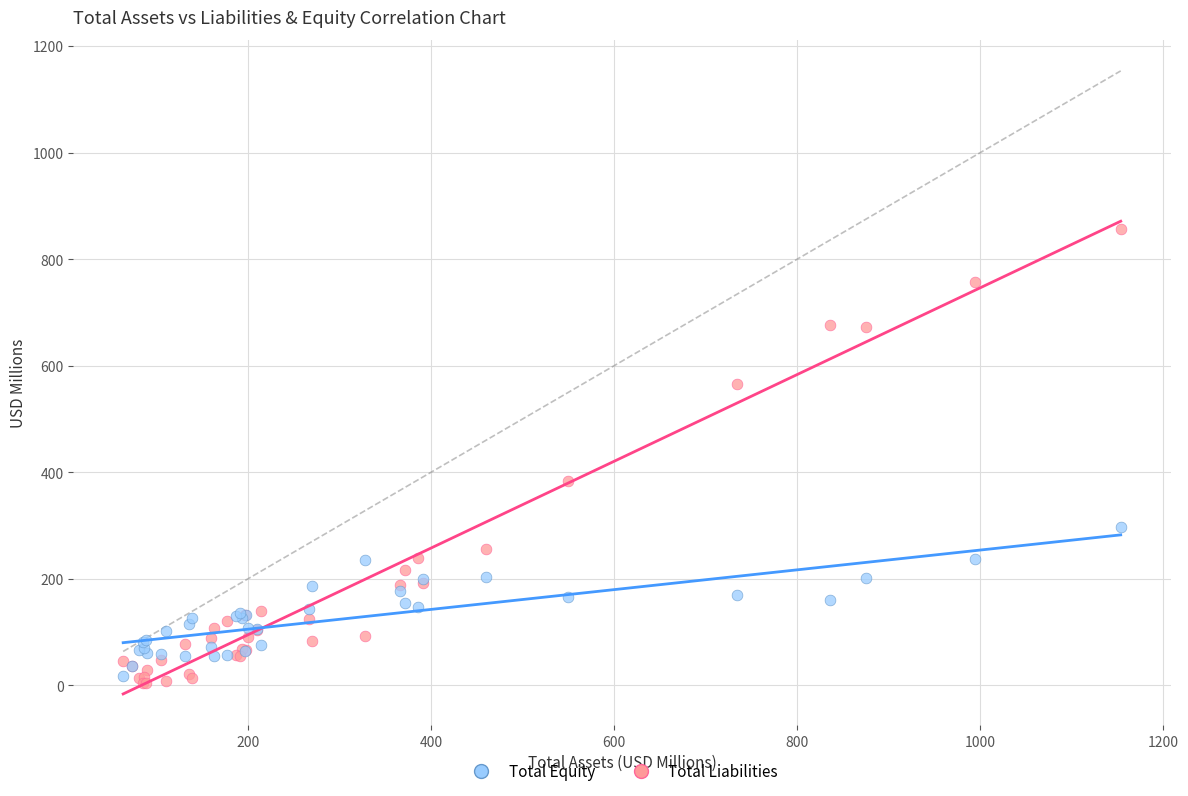

Which series reaches the maximum Y coordinate?

Total Liabilities